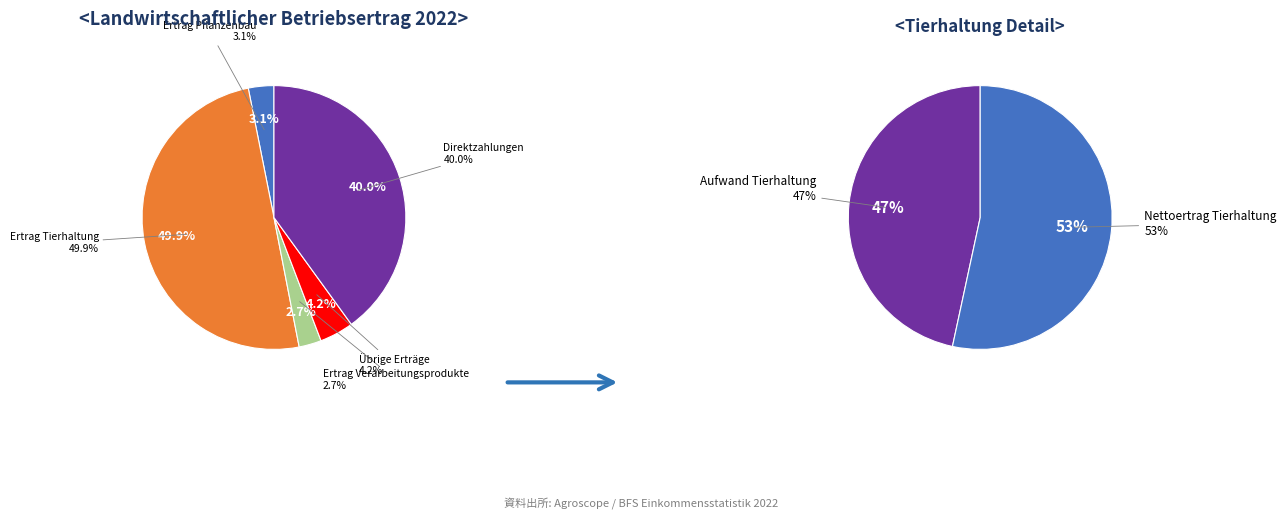

Between Übrige Erträge and Direktzahlungen, which is larger?

Direktzahlungen